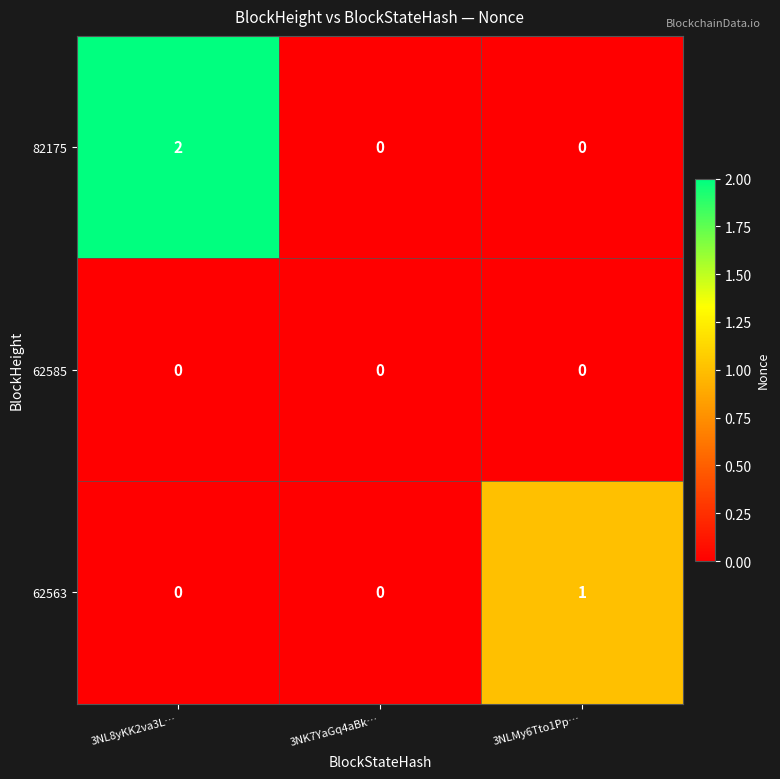

Which series has the largest total across all categories?

82175